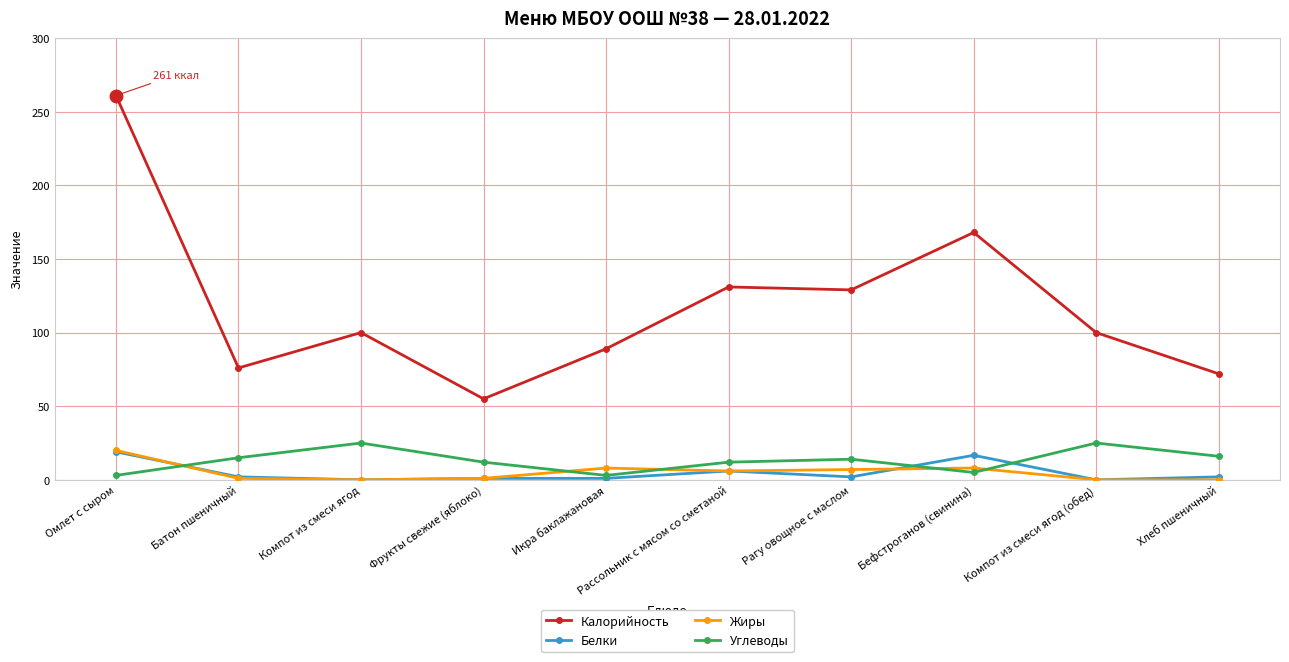

Between Компот из смеси ягод and Фрукты свежие (яблоко), which series saw the biggest shift?

Калорийность